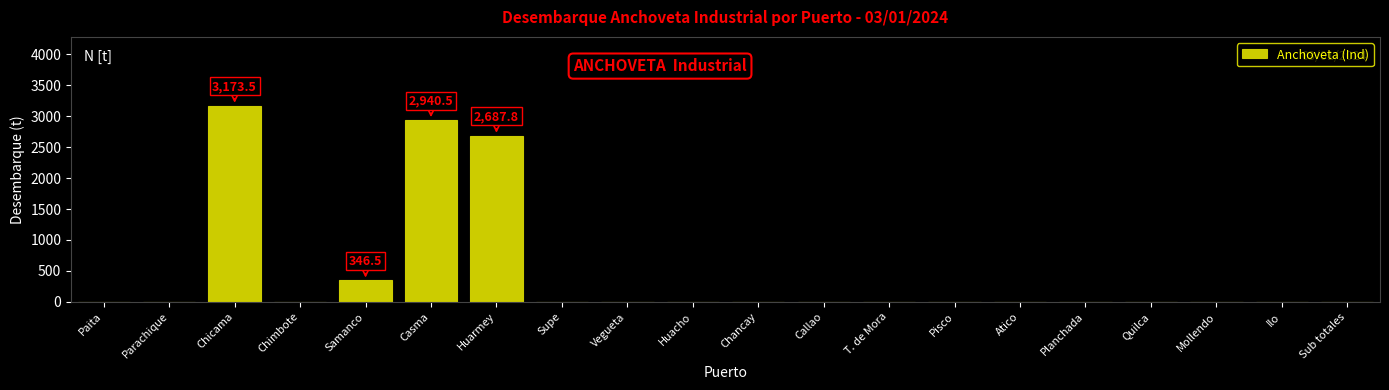

Reading right to left, list all the values displayed in this chart.

Sub totales=0.0	Ilo=0.0	Mollendo=0.0	Quilca=0.0	Planchada=0.0	Atico=0.0	Pisco=0.0	T. de Mora=0.0	Callao=0.0	Chancay=0.0	Huacho=0.0	Vegueta=0.0	Supe=0.0	Huarmey=2687.8	Casma=2940.5	Samanco=346.5	Chimbote=0.0	Chicama=3173.5	Parachique=0.0	Paita=0.0